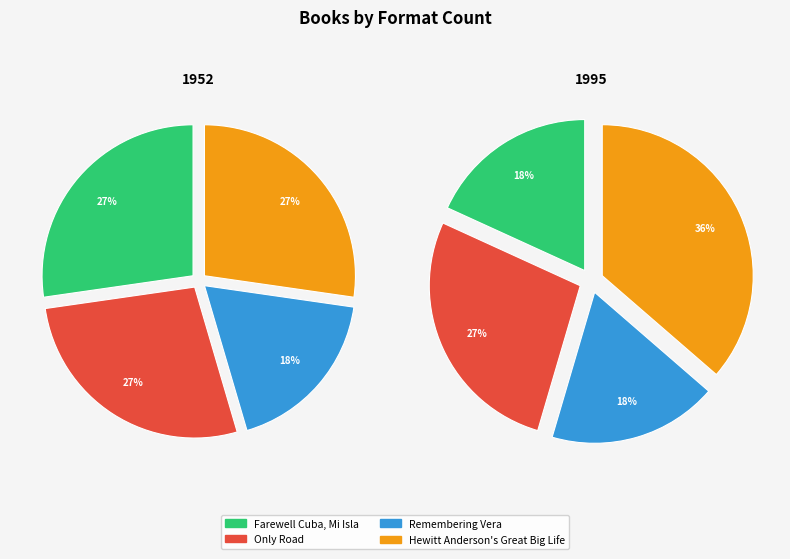

Is there a majority slice in this chart?

No